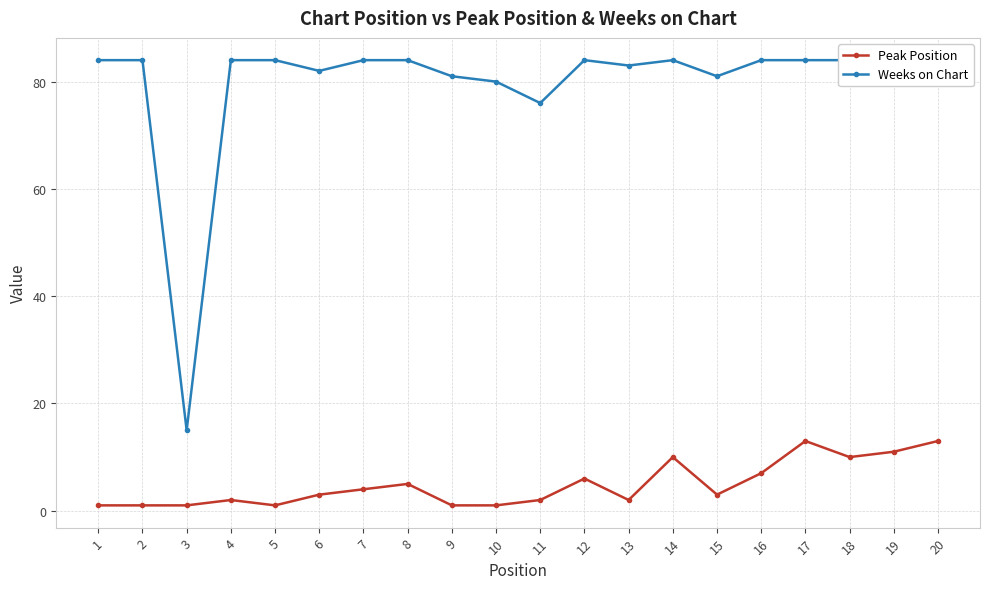

Rank the categories by Peak Position value from highest to lowest.

17, 20, 19, 14, 18, 16, 12, 8, 7, 6, 15, 4, 11, 13, 1, 2, 3, 5, 9, 10